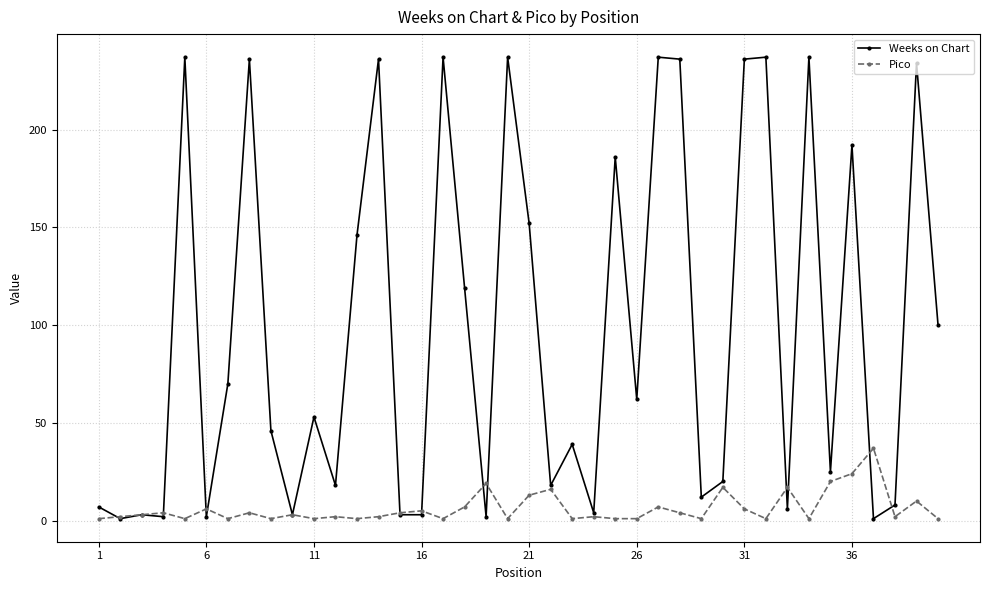

In Weeks on Chart, how many points are higher than both neighbors (excluding endpoints)?

14